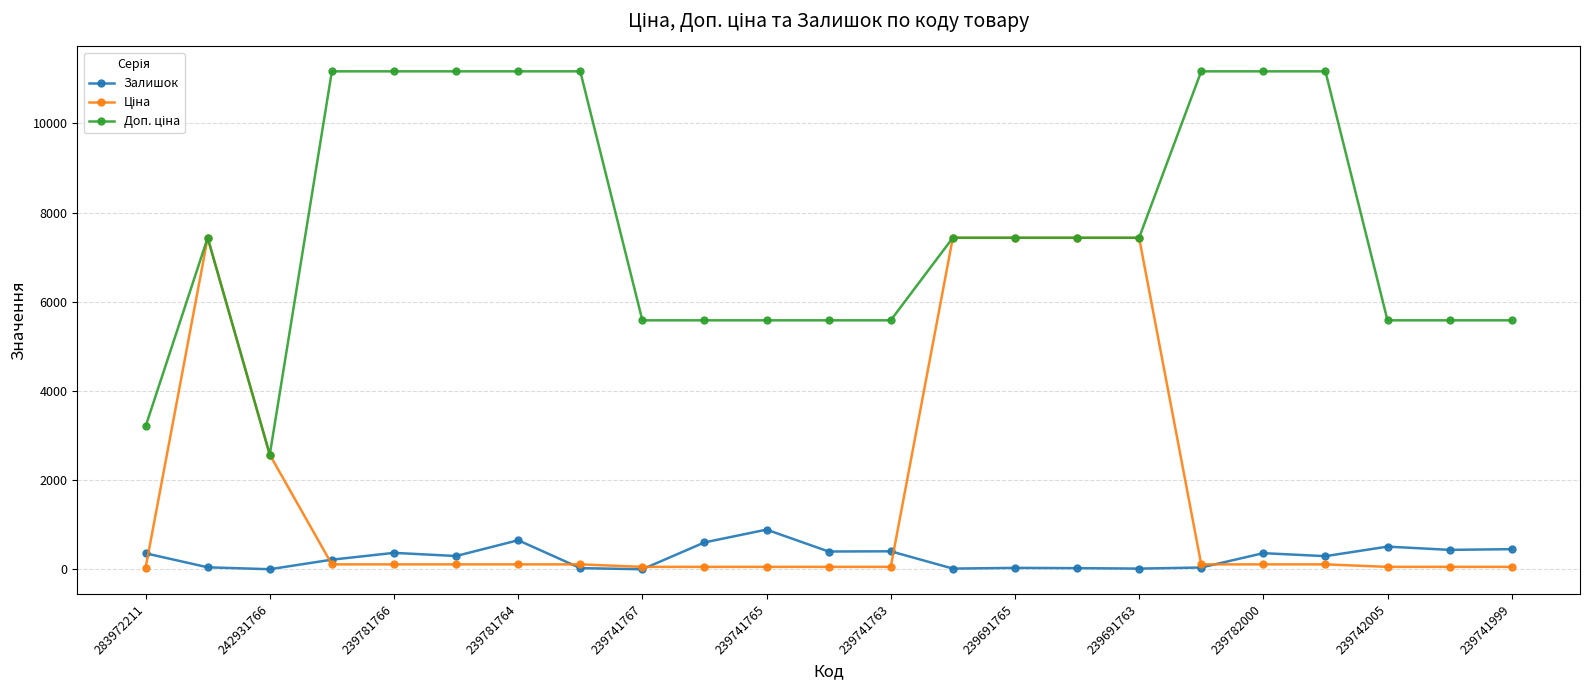

What is the maximum value shown in the chart?

11169.0